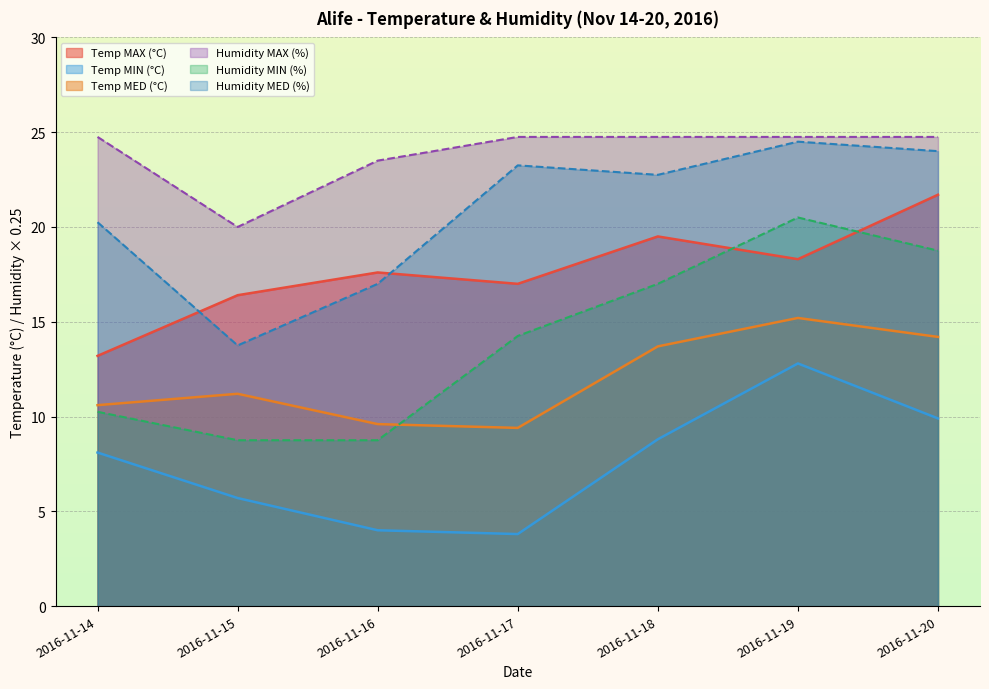

At 2016-11-18, list the series in order from smallest to largest.

Temp MIN (°C), Temp MED (°C), Humidity MIN (%), Temp MAX (°C), Humidity MED (%), Humidity MAX (%)